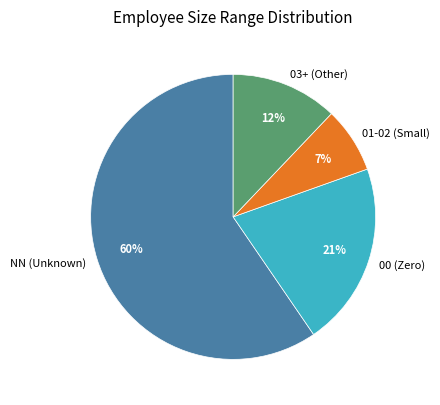

What is the majority slice?

NN (Unknown)